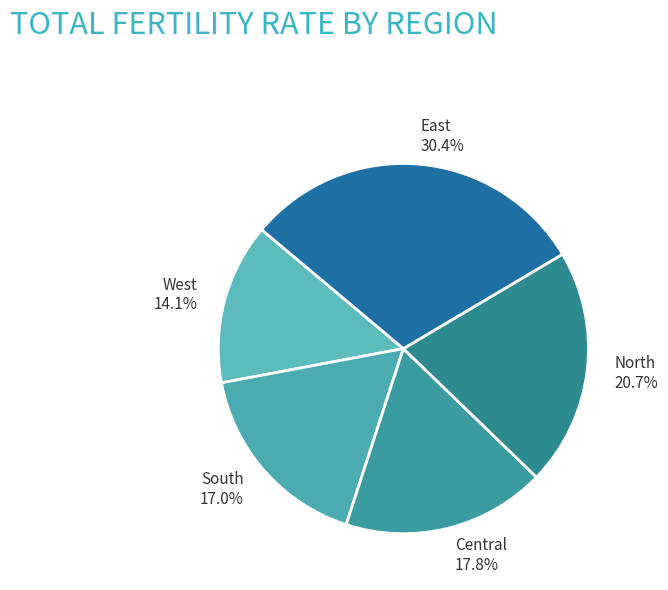

Is it true that Central is 24% of the pie?

False